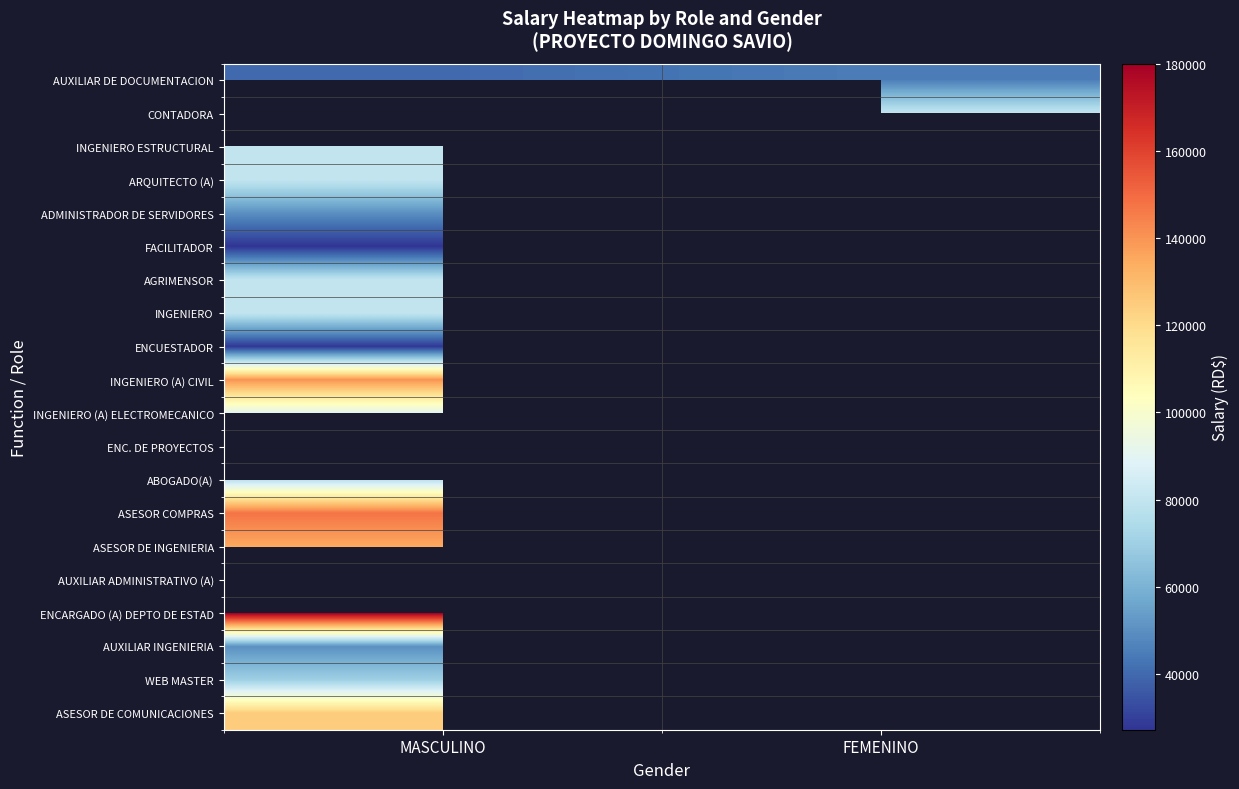

What is the difference between the highest and lowest values at MASCULINO?

152808.3